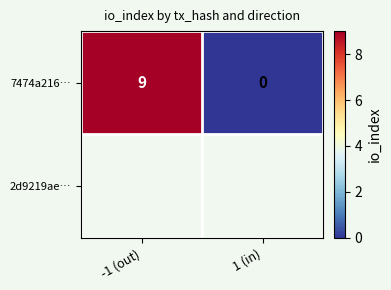

Reading left to right, list all the values displayed in this chart.

-1 (out)=9	1 (in)=0